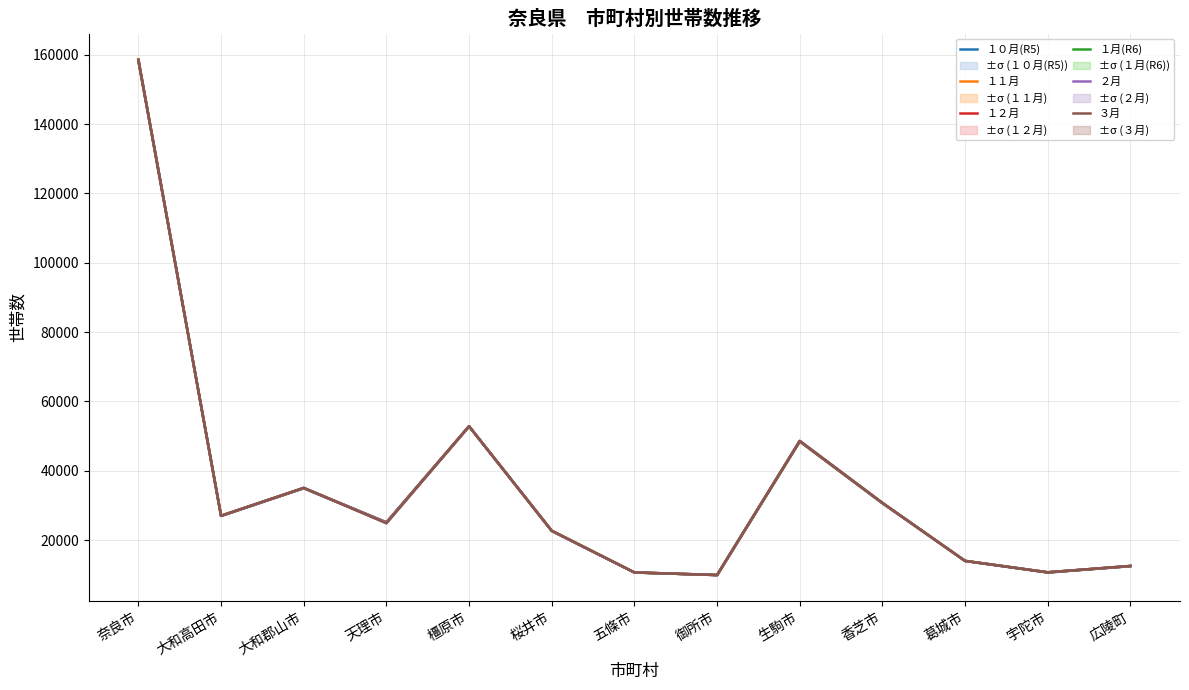

True or false: １１月 has more than 1 interior local peaks.

True